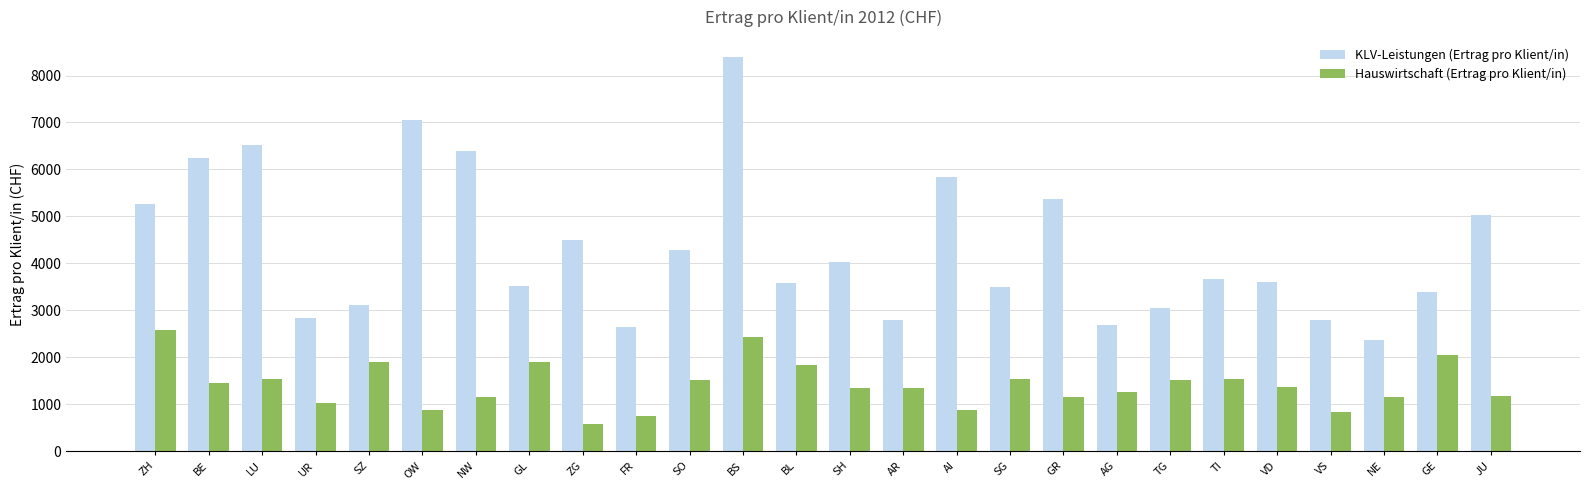

Does the chart contain stacked bars?

No